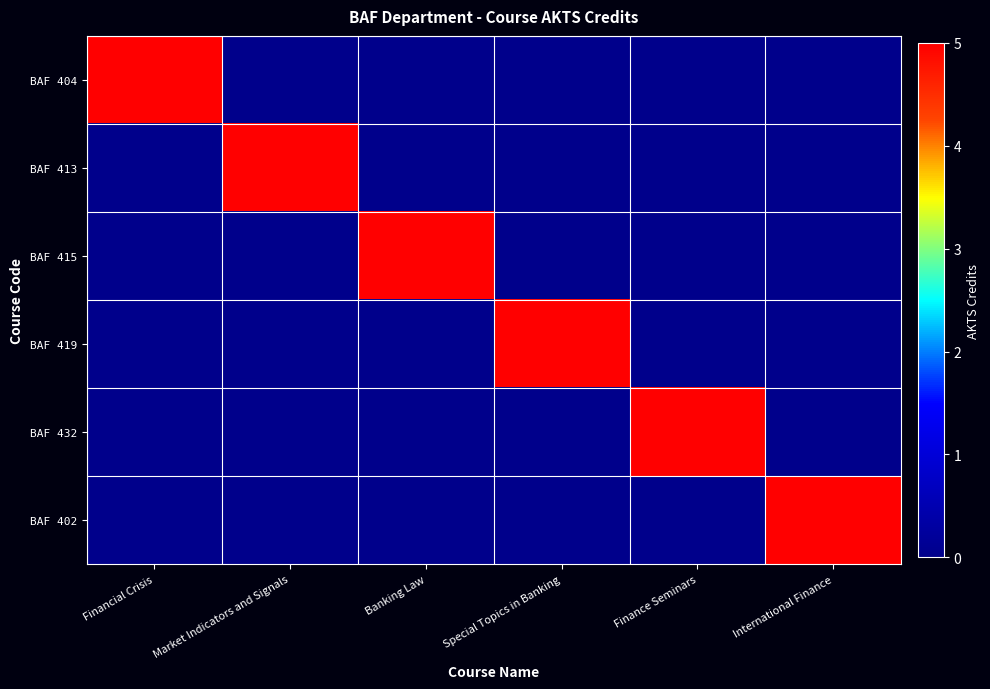

Which series has the widest spread of values?

BAF 404